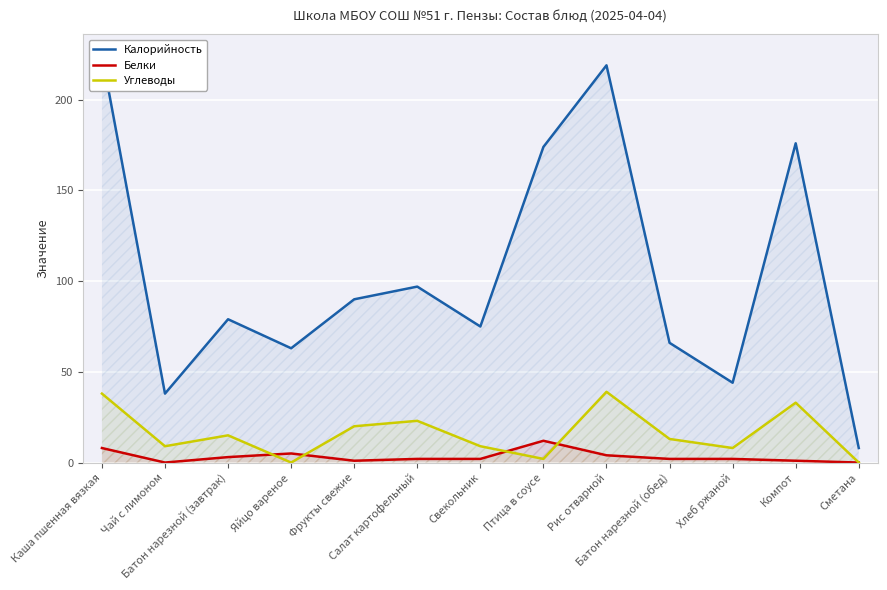

Which series has the widest spread of values?

Калорийность